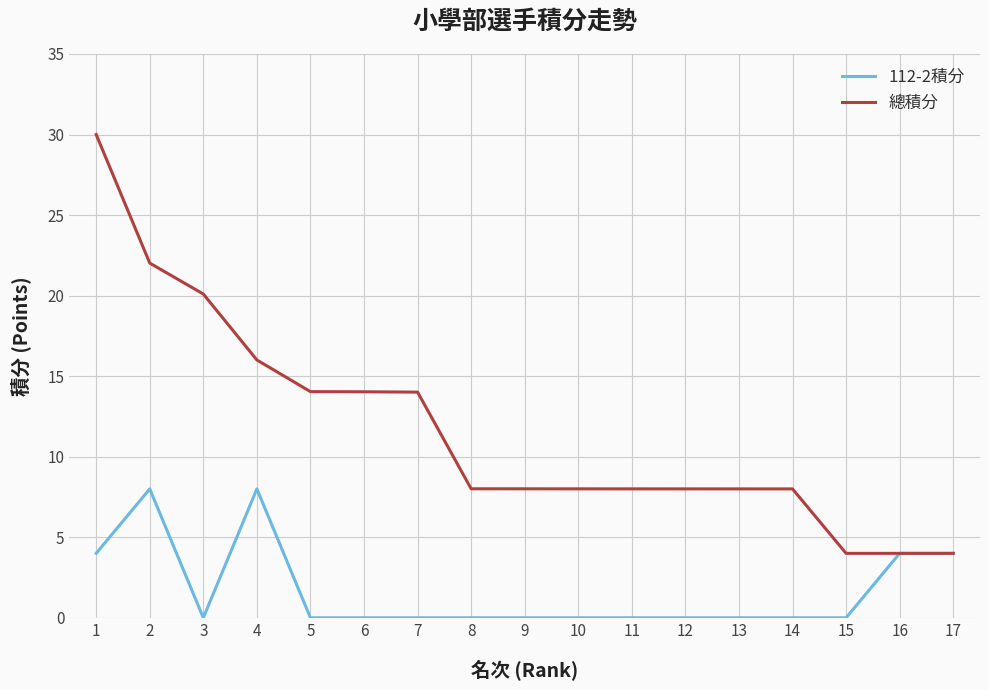

Which category has the highest value across all series?

1